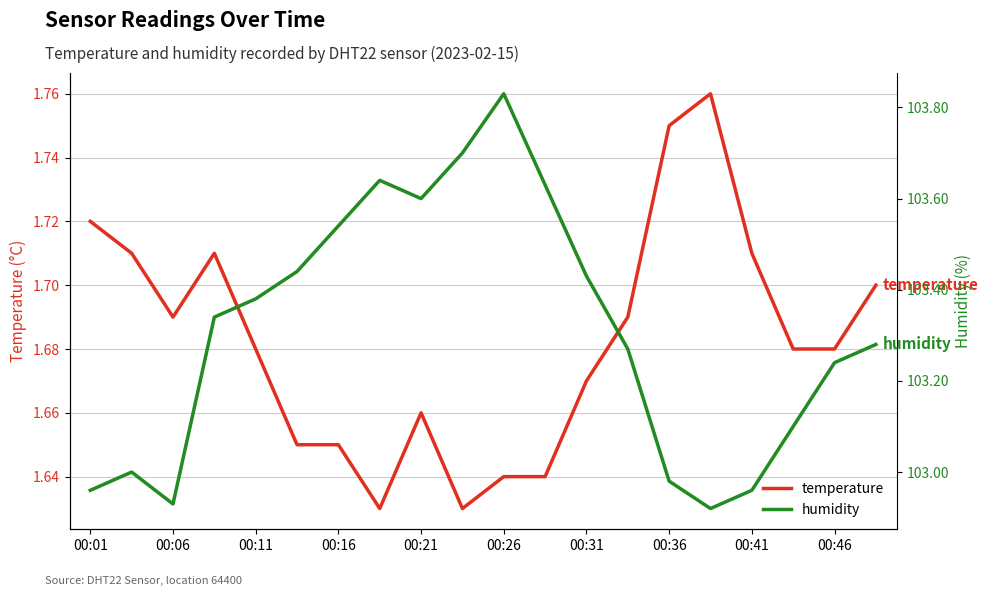

What is the value of the temperature point at the 6th from the left?

1.6